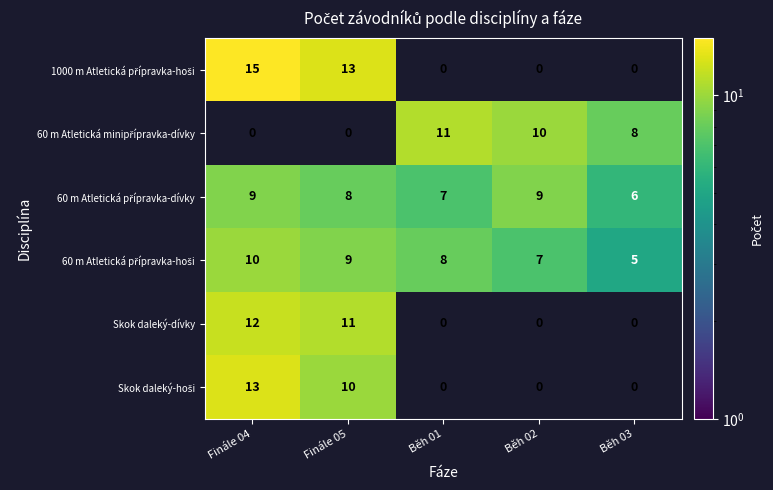

At which category is the sum across all series the highest?

Finále 04